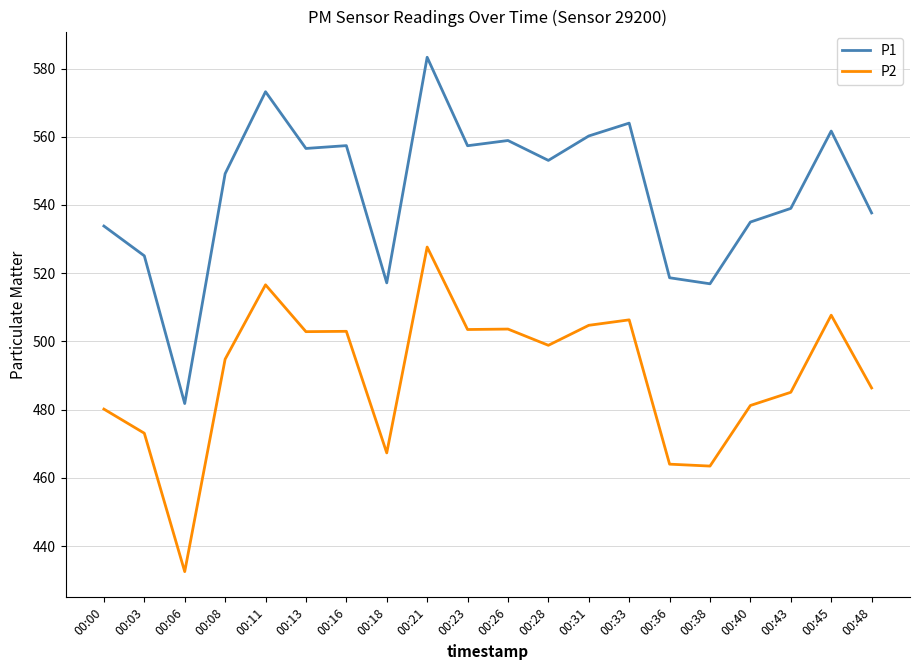

True or false: P2 and P1 intersect in this chart.

False